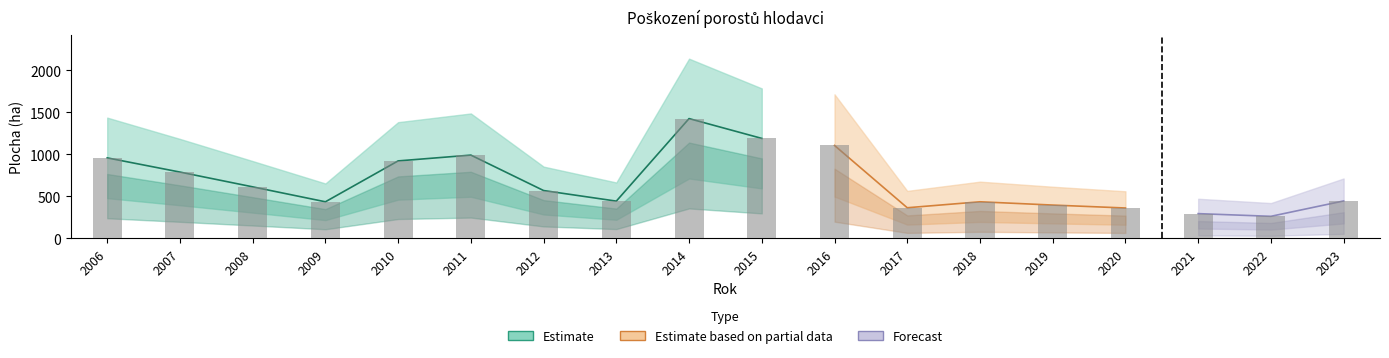

What is the change in value from 2009 to 2012?

+134